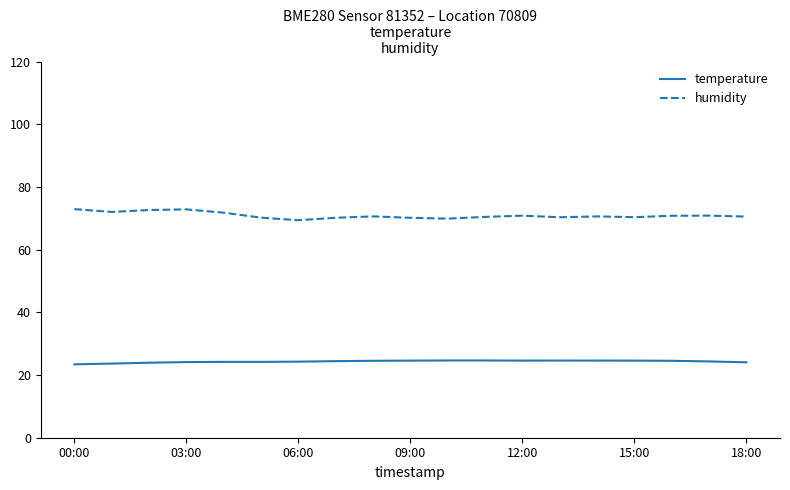

Which series has the largest range (max minus min)?

humidity